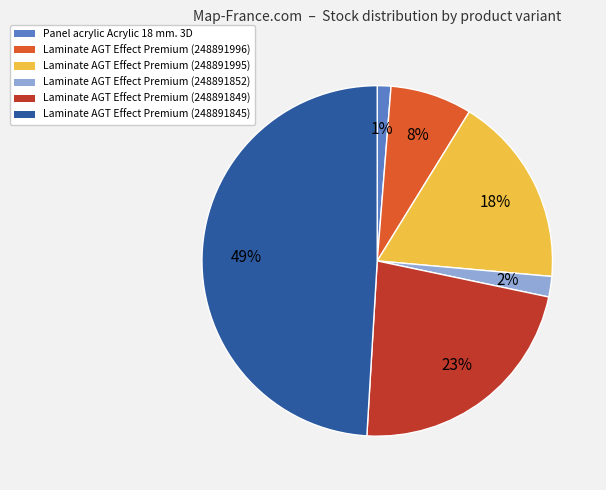

To the nearest percent, what is the difference between the largest and smallest slice percentages?

48%